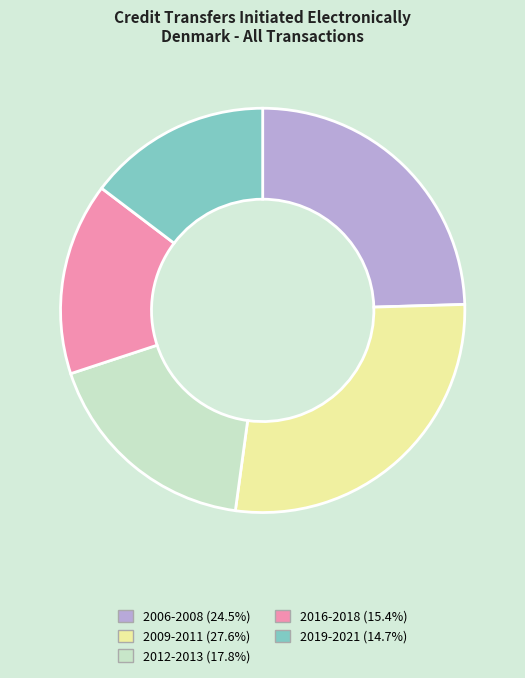

How many segments does this pie chart have?

5